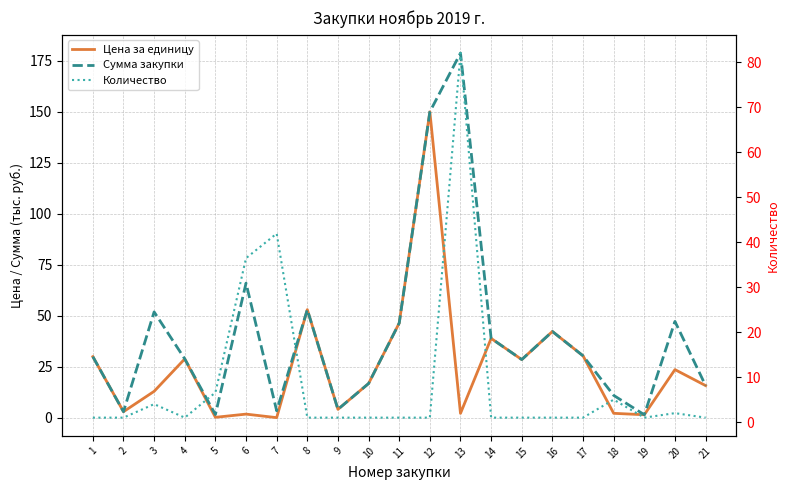

What is the total value across all series at 6?

104.3